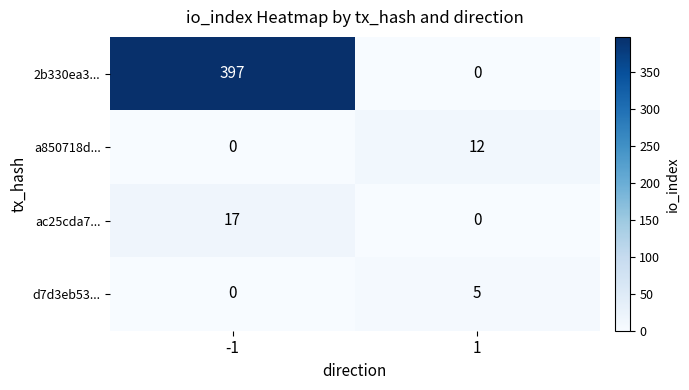

Reading right to left, transcribe all the data shown in this chart.

2b330ea3...: 1=0	-1=397
a850718d...: 1=12	-1=0
ac25cda7...: 1=0	-1=17
d7d3eb53...: 1=5	-1=0